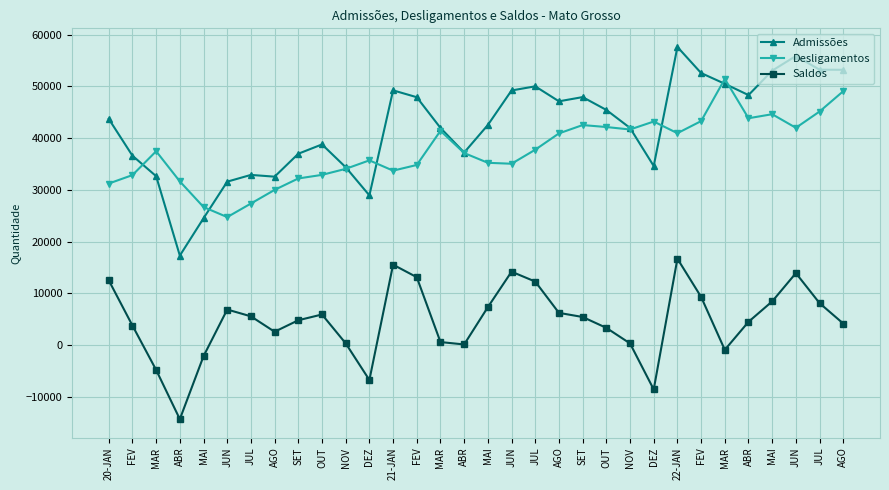

What is the difference between the Admissões values at JUL and JUN?

18431